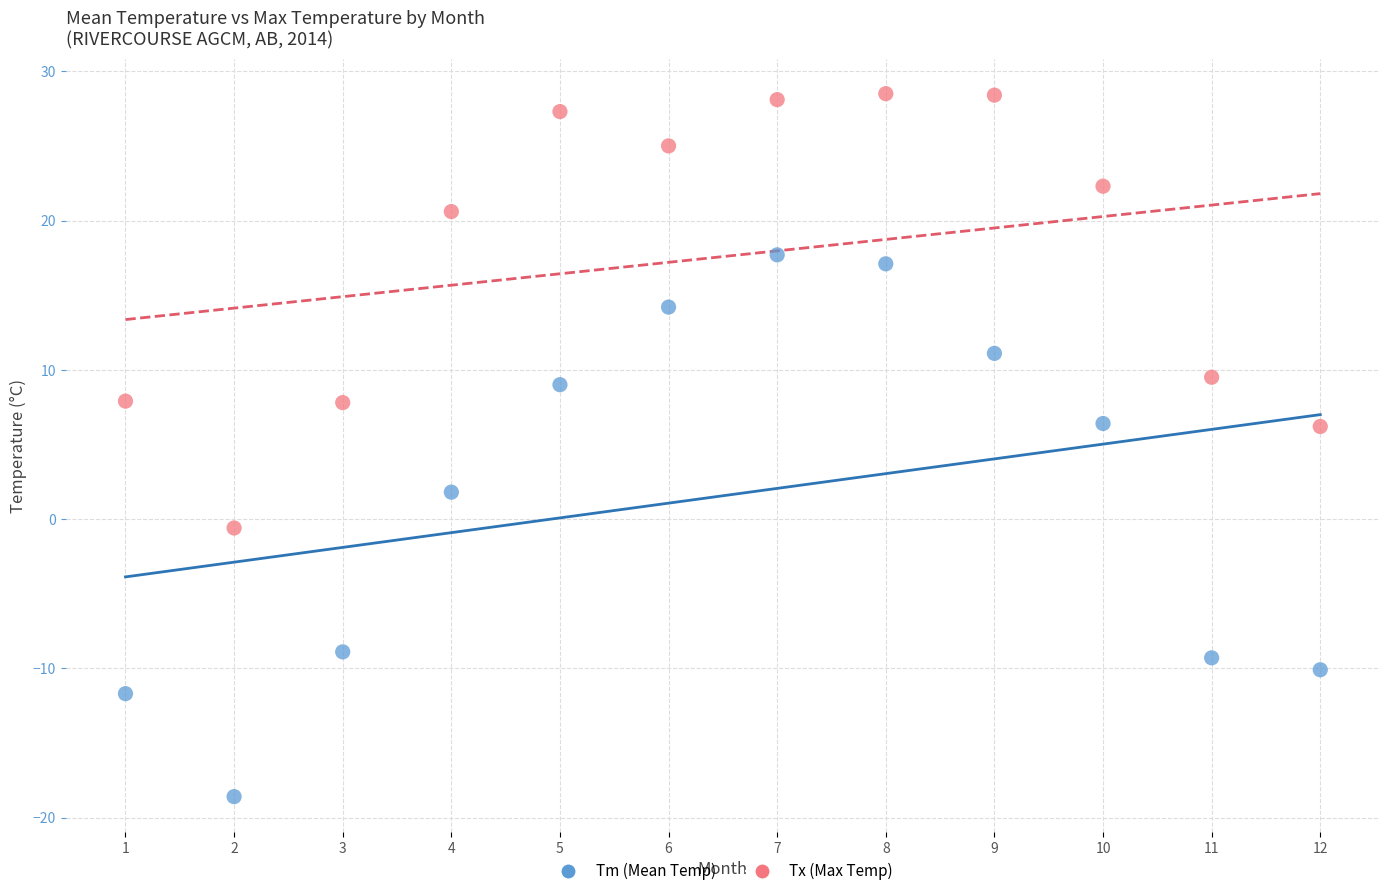

Across all data points, what is the range of X values (max minus min)?

11.0